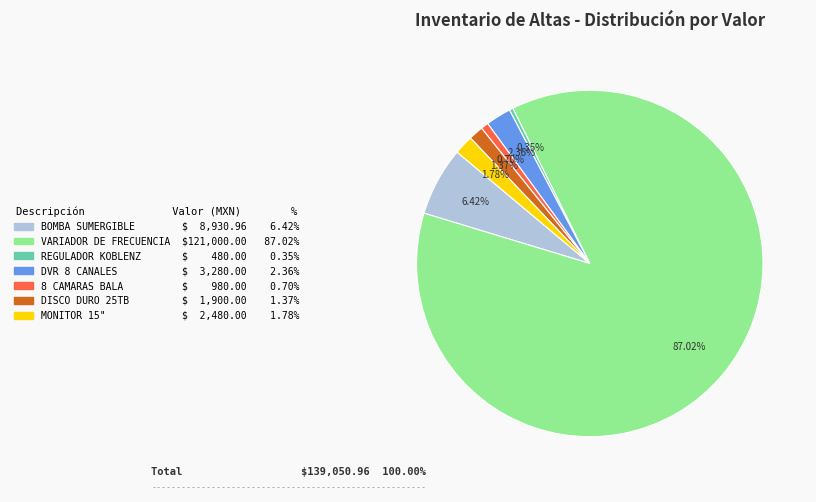

What is the largest slice in the pie chart?

VARIADOR DE FRECUENCIA